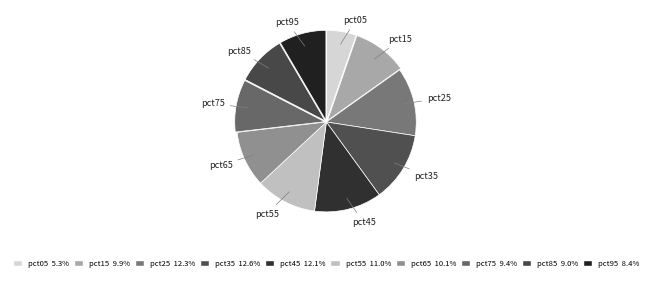

Which slice is the smallest?

pct05